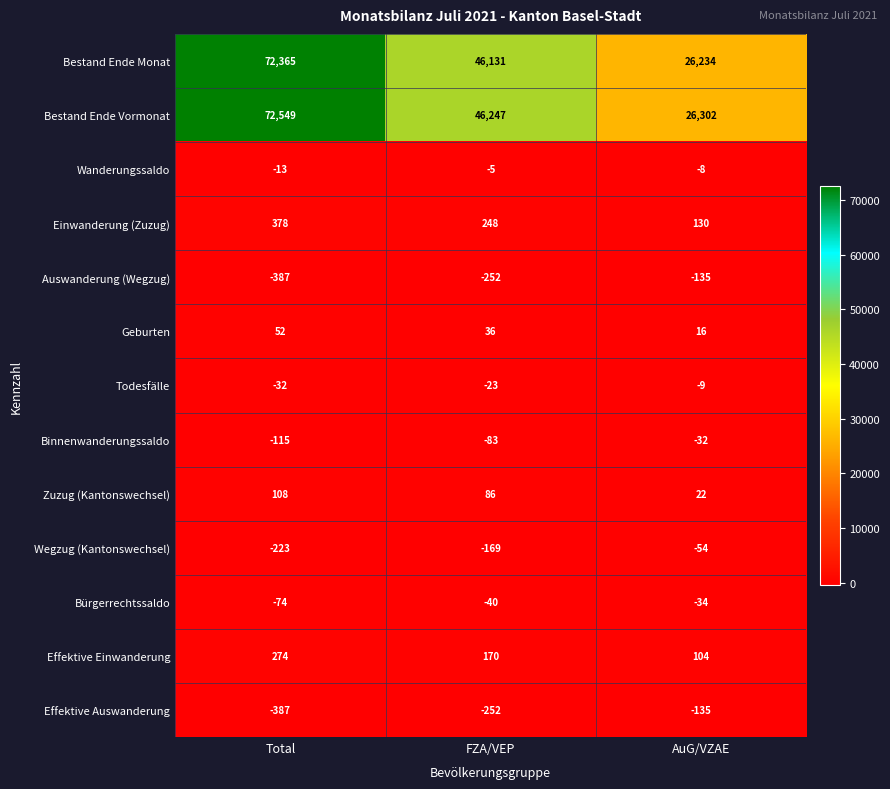

What is the sum of the Wanderungssaldo values at FZA/VEP and Total?

-18